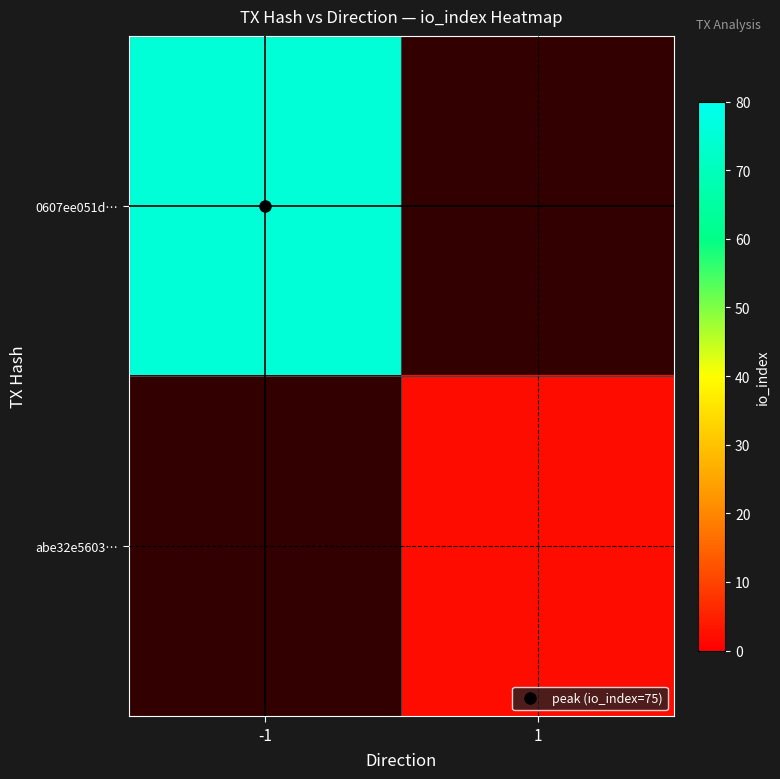

The abe32e5603… series shows 0.8 at 1. True or false?

False